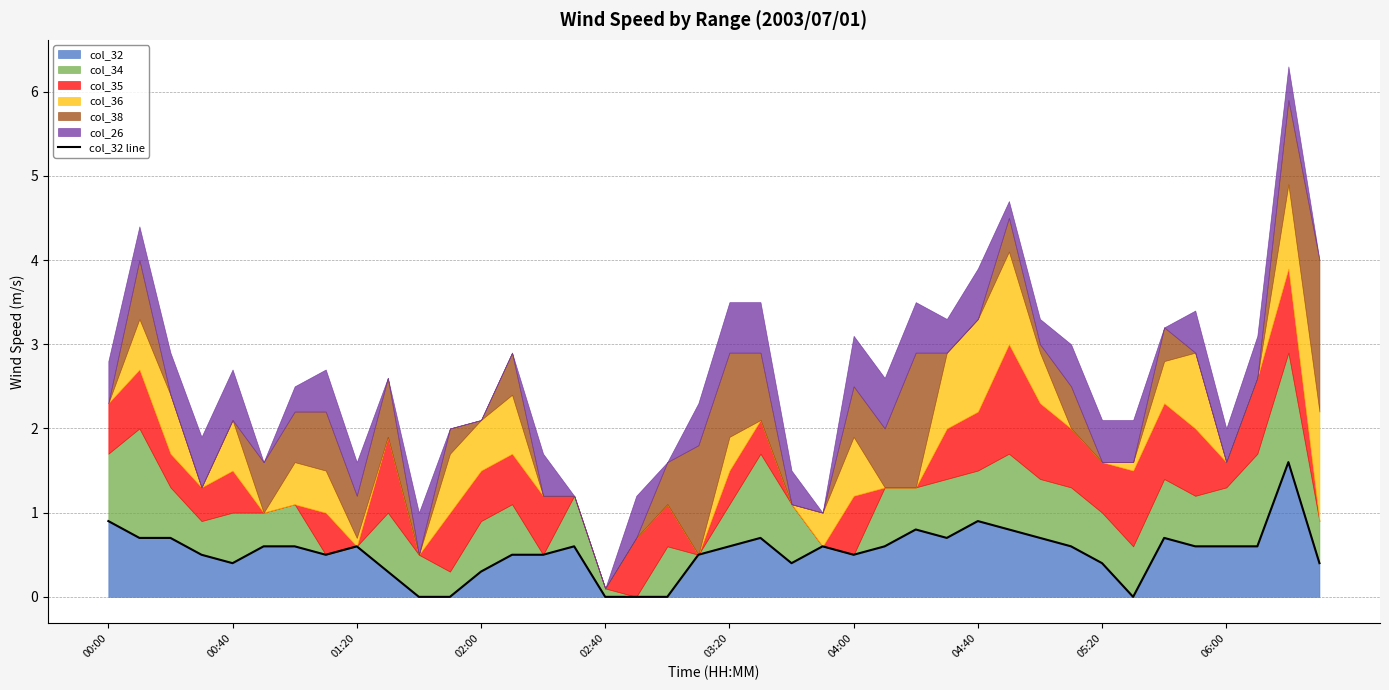

Count the number of categories in the chart.

40